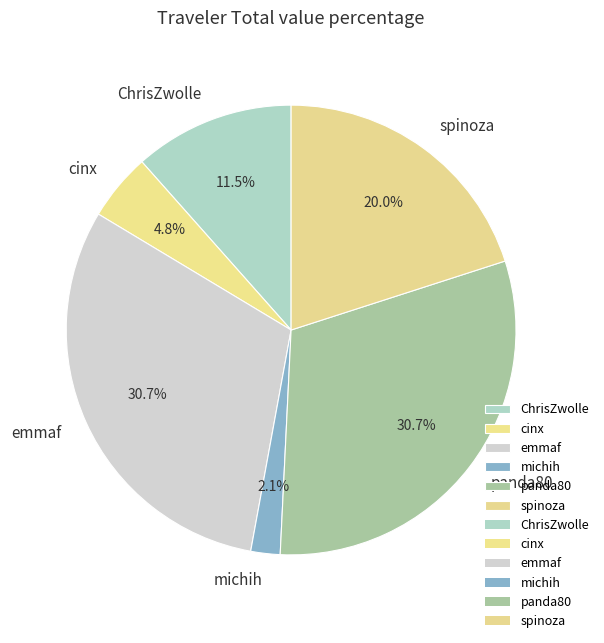

How much of the chart is everything except michih?

97.9%